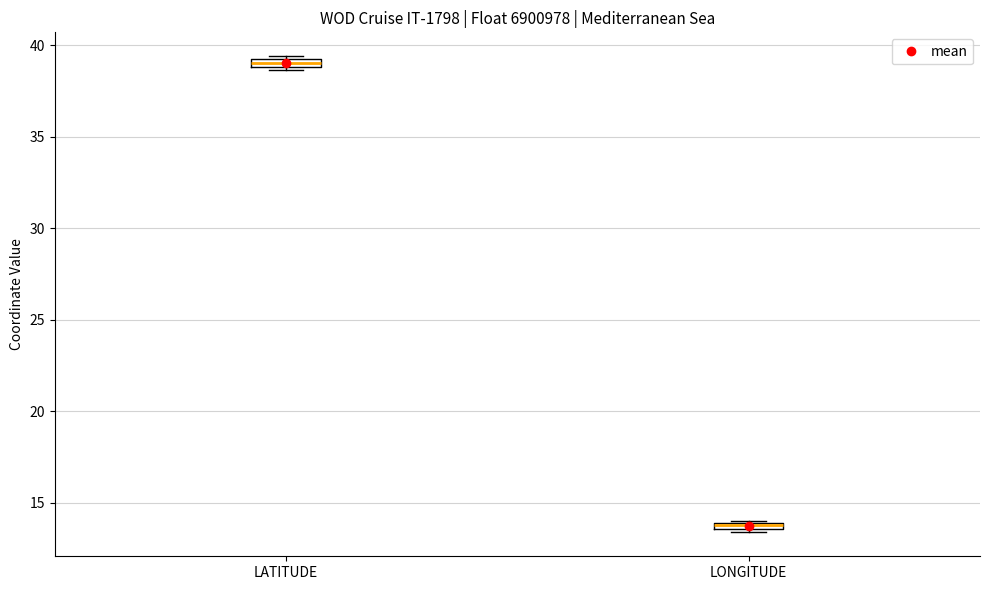

Where is the lower edge of the box for LATITUDE on the y-axis? The values are not printed on the chart, so give them approximately, as read against the axis.

39.0